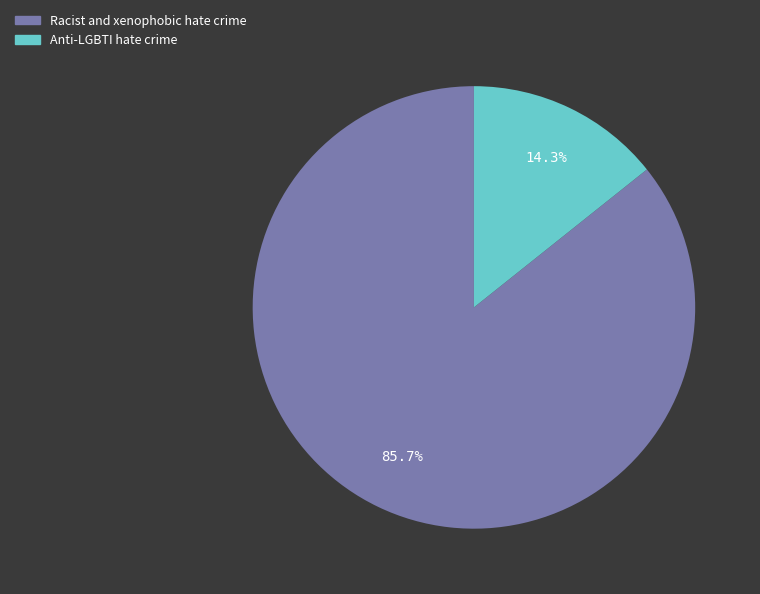

To the nearest percent, what portion does Anti-LGBTI hate crime represent?

14%